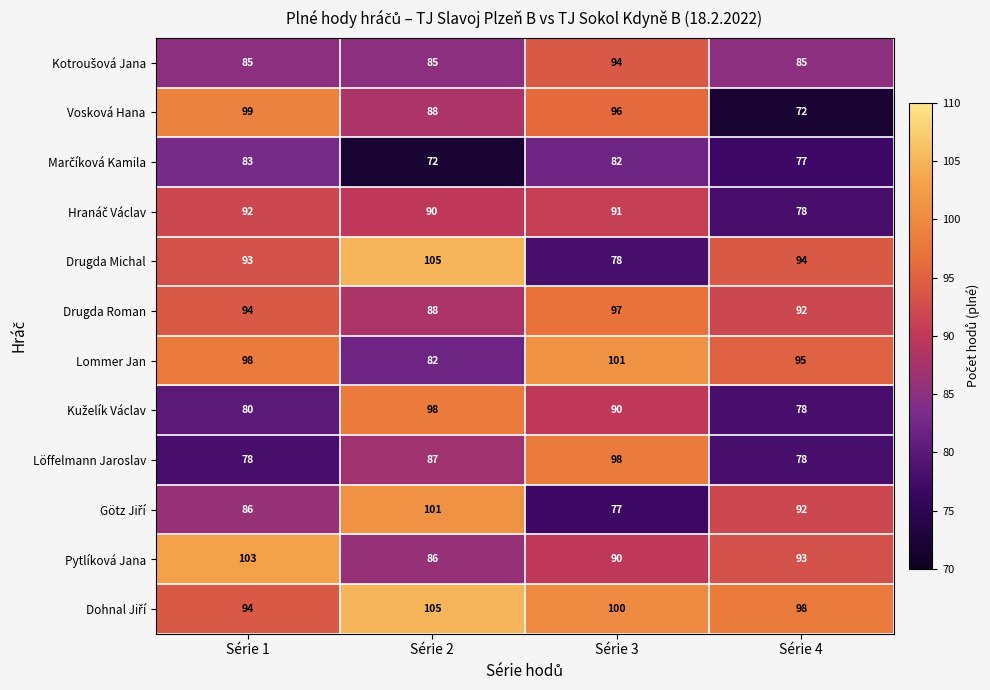

What is the difference between the highest and lowest values at Série 3?

24